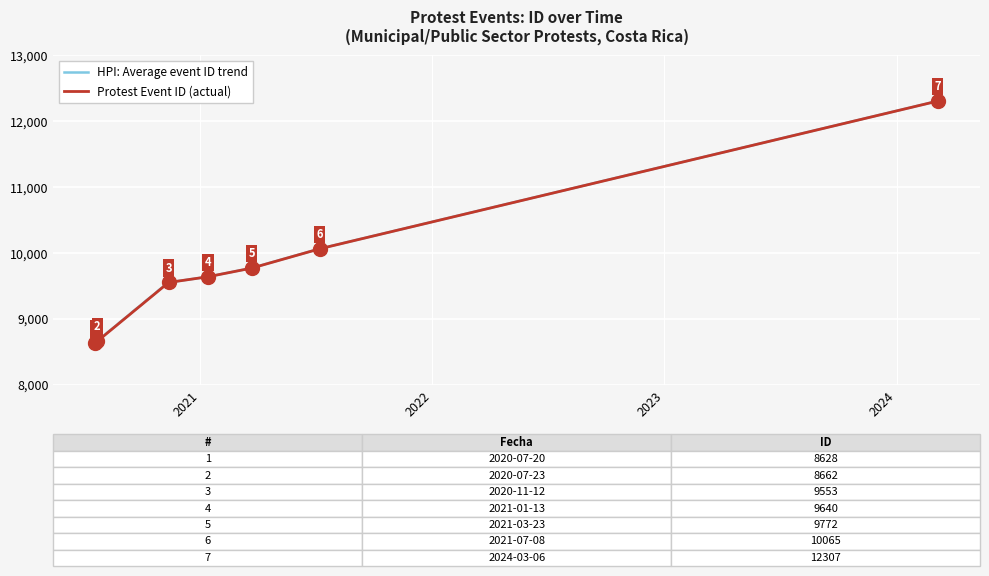

What is the label of the 1st point from the right?

2024-03-06